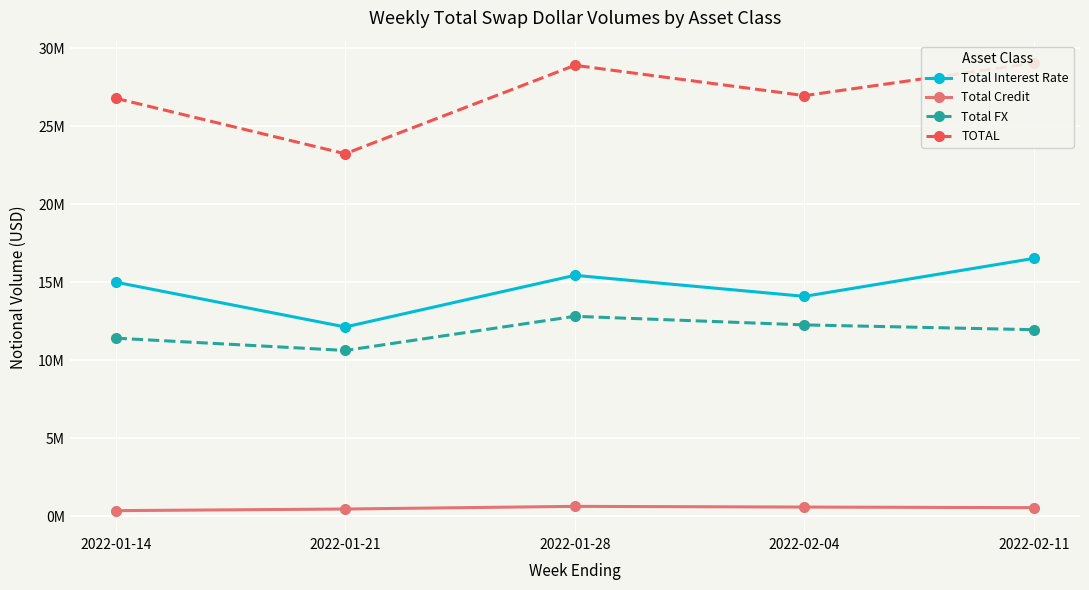

What is the label of the 2nd point from the left?

2022-01-21